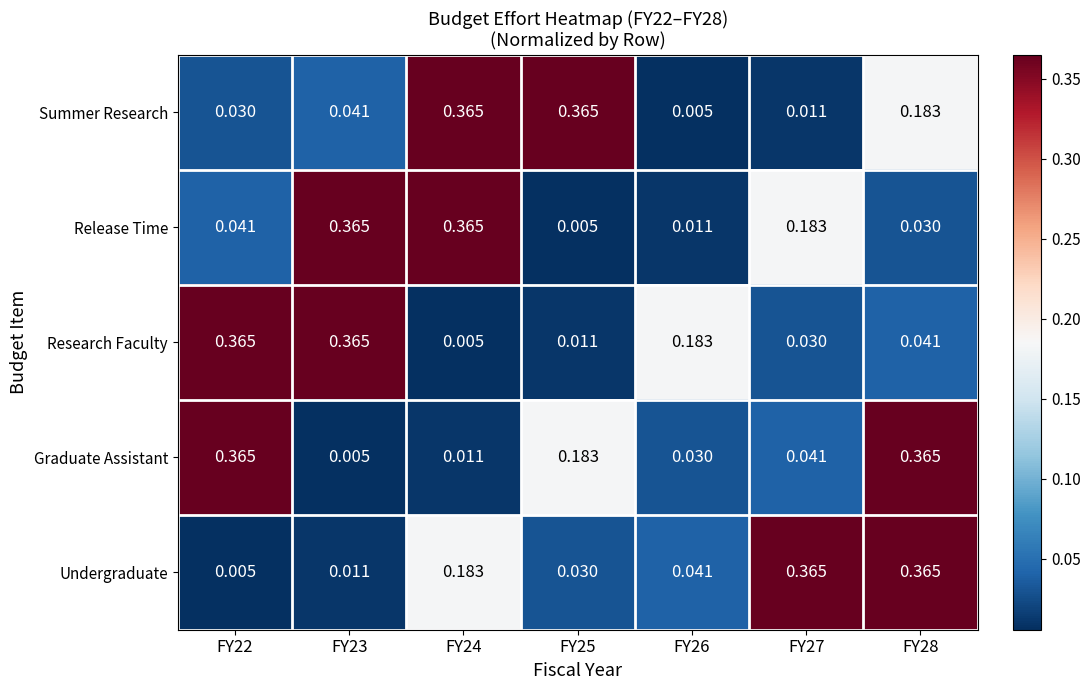

At FY27, list the series in order from smallest to largest.

Summer Research, Research Faculty, Graduate Assistant, Release Time, Undergraduate